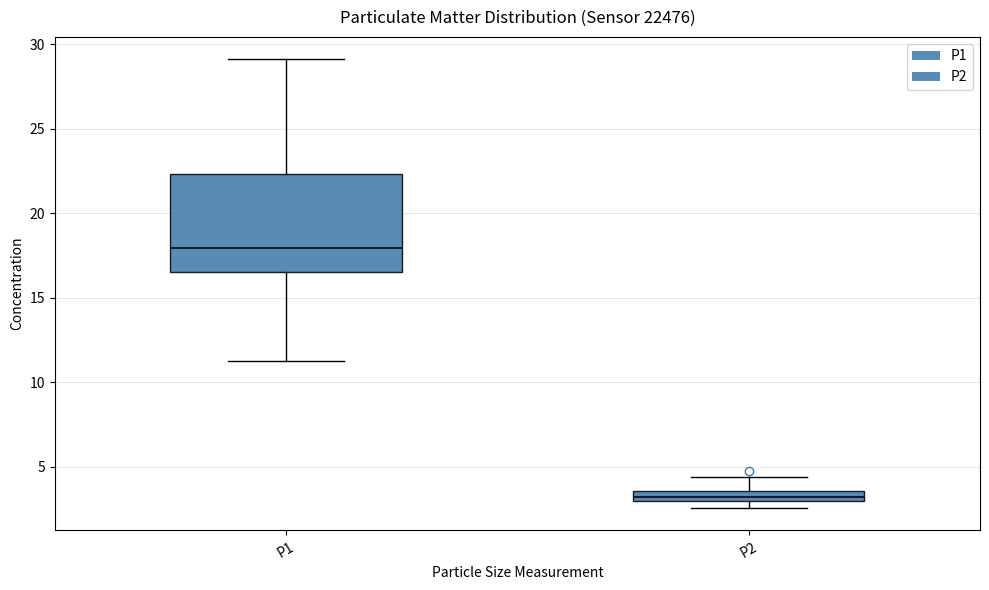

Comparing the boxes themselves (not the whiskers), which one is the tallest?

P1